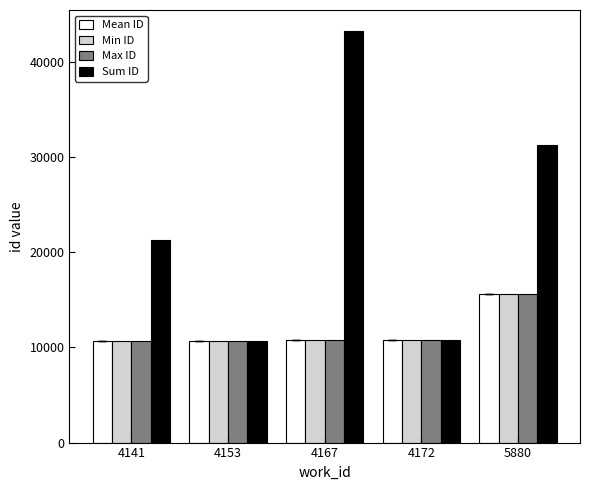

True or false: Min ID has a value of 14221.7 at 4141.

False